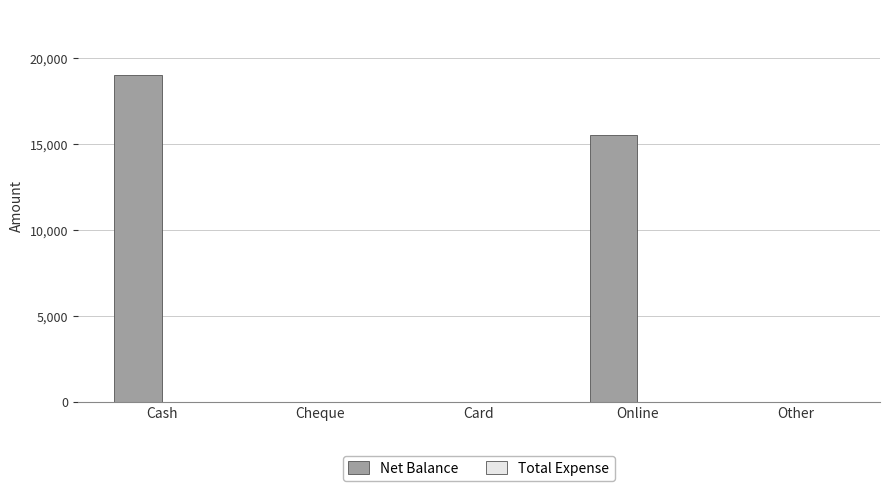

Which has a higher value, Cash or Card?

Cash